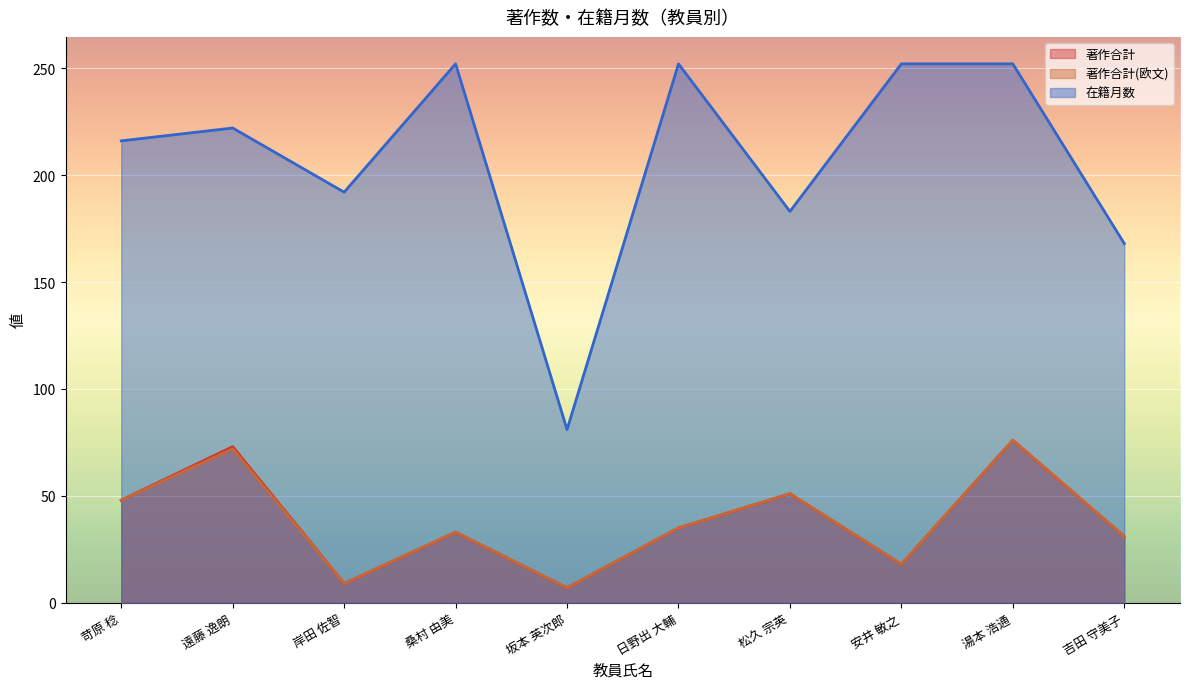

Reading left to right, list all the values displayed in this chart.

著作合計: 48	73	9	33	7	35	51	18	76	31
著作合計(欧文): 48	72	9	33	7	35	51	18	76	31
在籍月数: 216	222	192	252	81	252	183	252	252	168